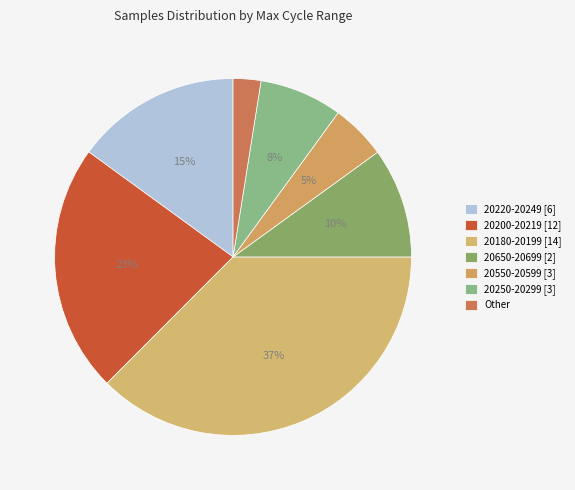

Count the number of slices in the pie.

7